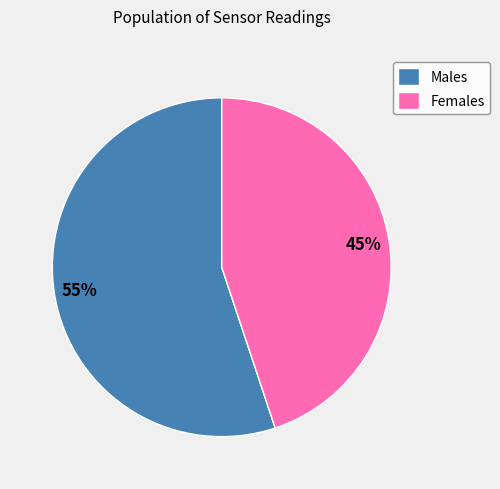

The Females slice represents 45% of the pie. True or false?

True